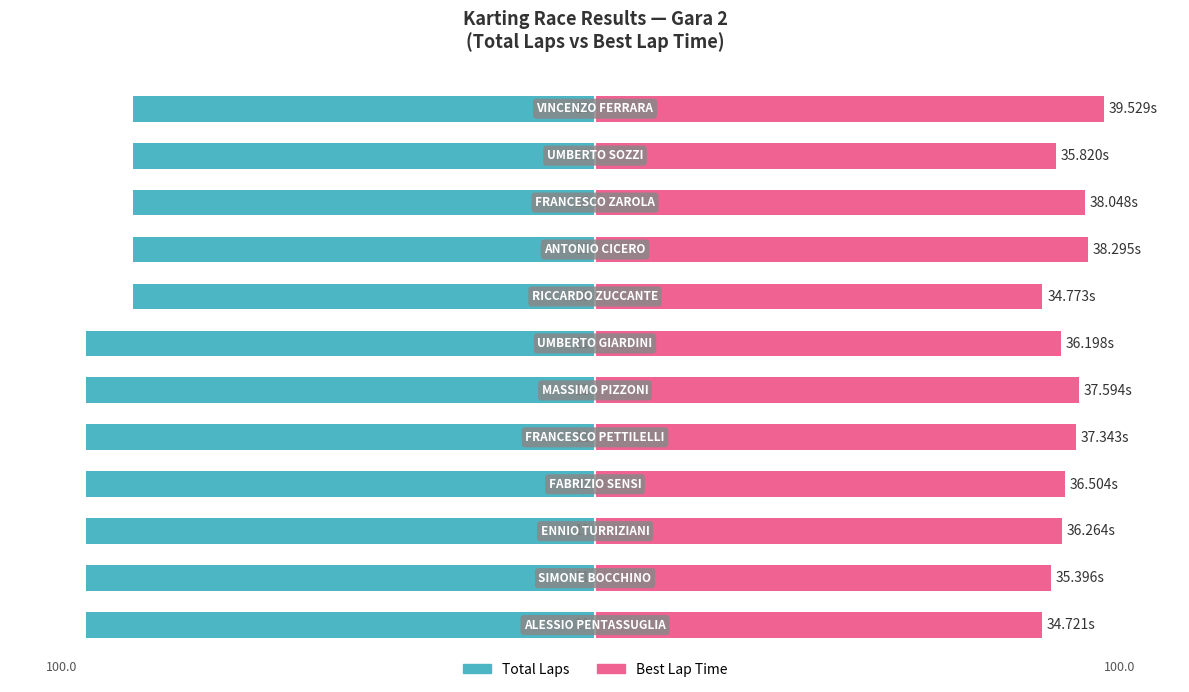

The value of Best Lap Time at 4 is 148.6. True or false?

False